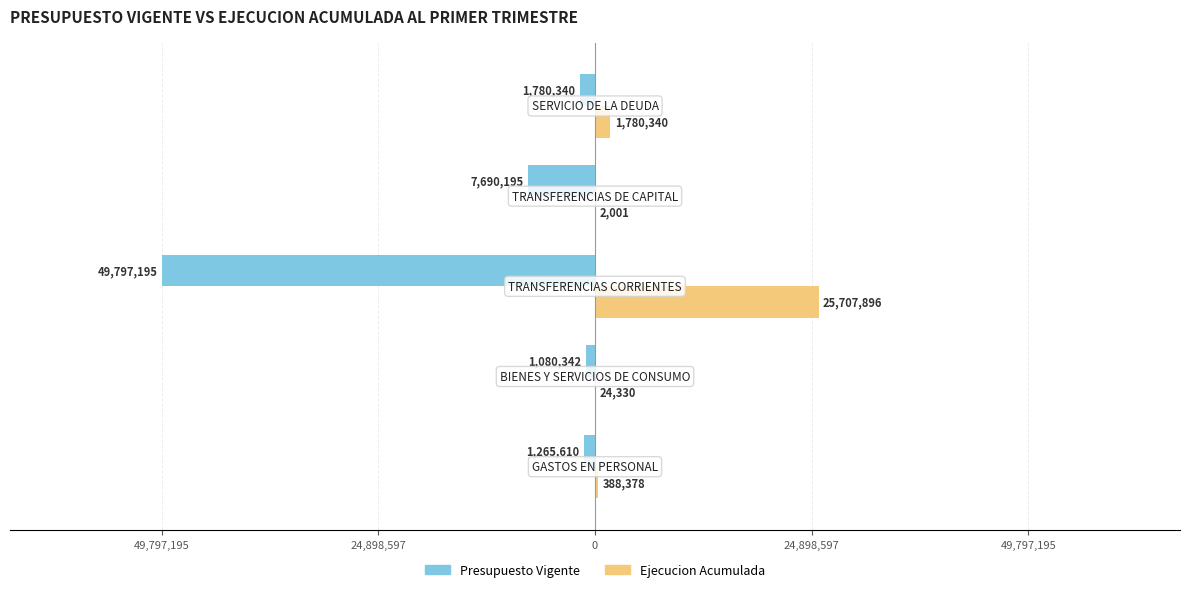

What are all the series names shown in the legend?

Presupuesto Vigente, Ejecucion Acumulada